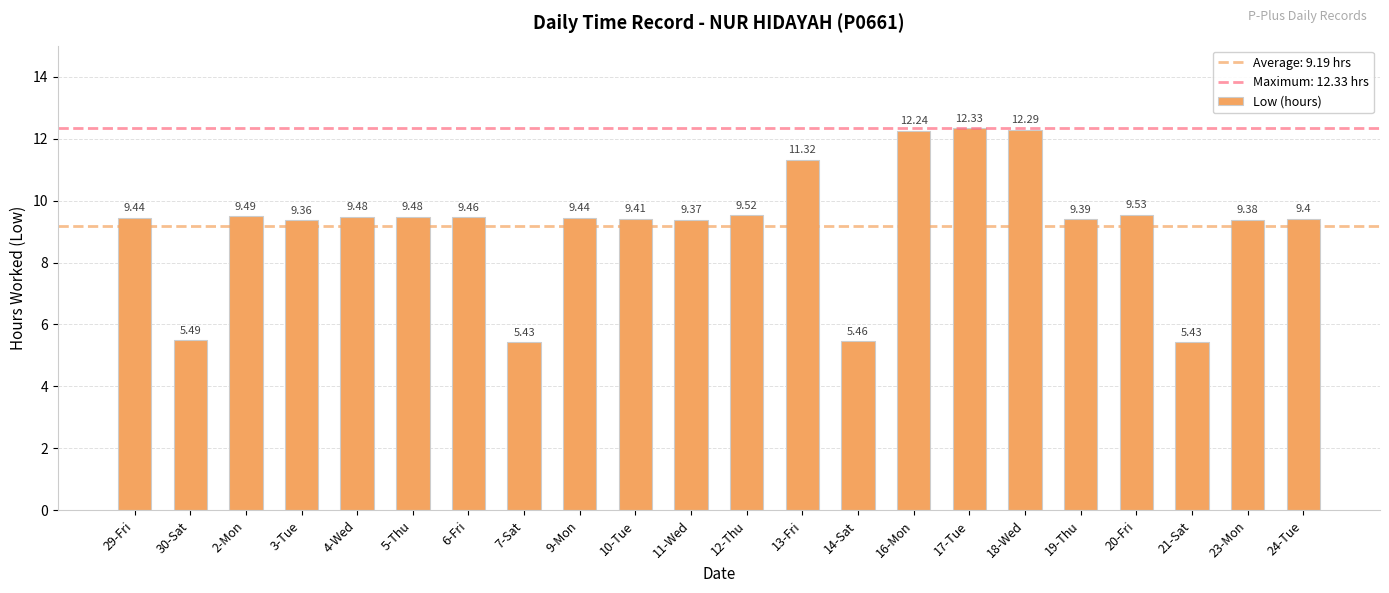

Between 3-Tue and 7-Sat, which is larger?

3-Tue